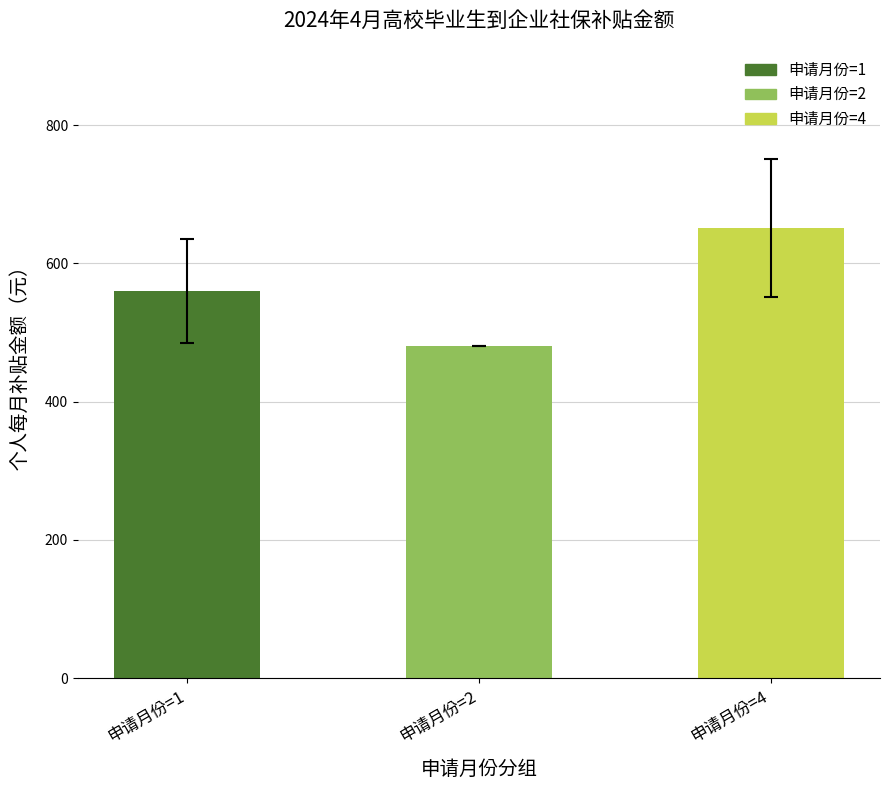

What is the change in value from 申请月份=1 to 申请月份=2?

-79.5